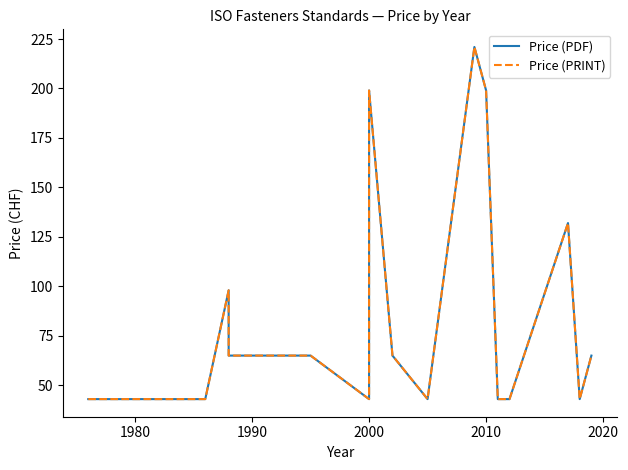

At how many categories does at least one series exceed 111?

4